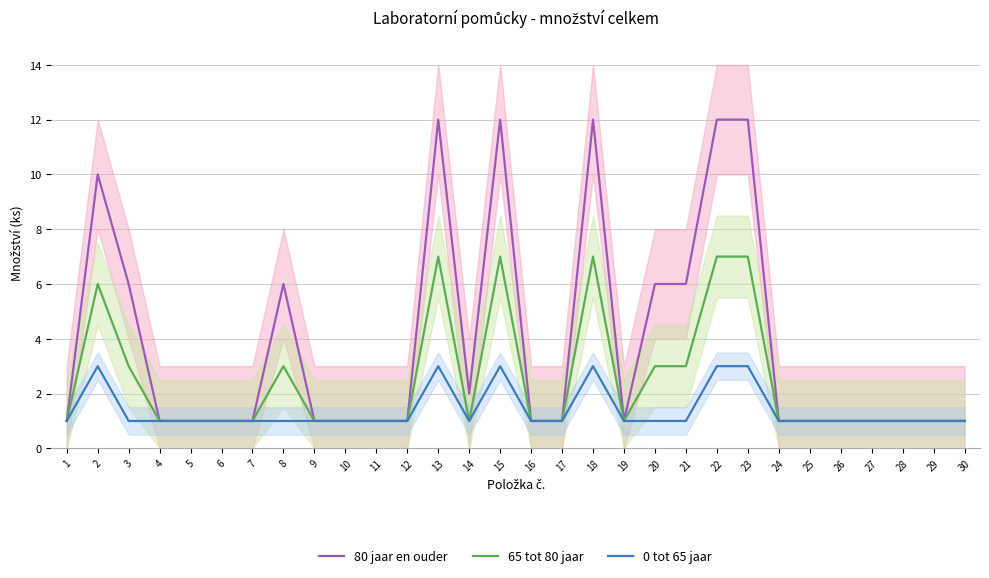

Which series has the largest range (max minus min)?

80 jaar en ouder